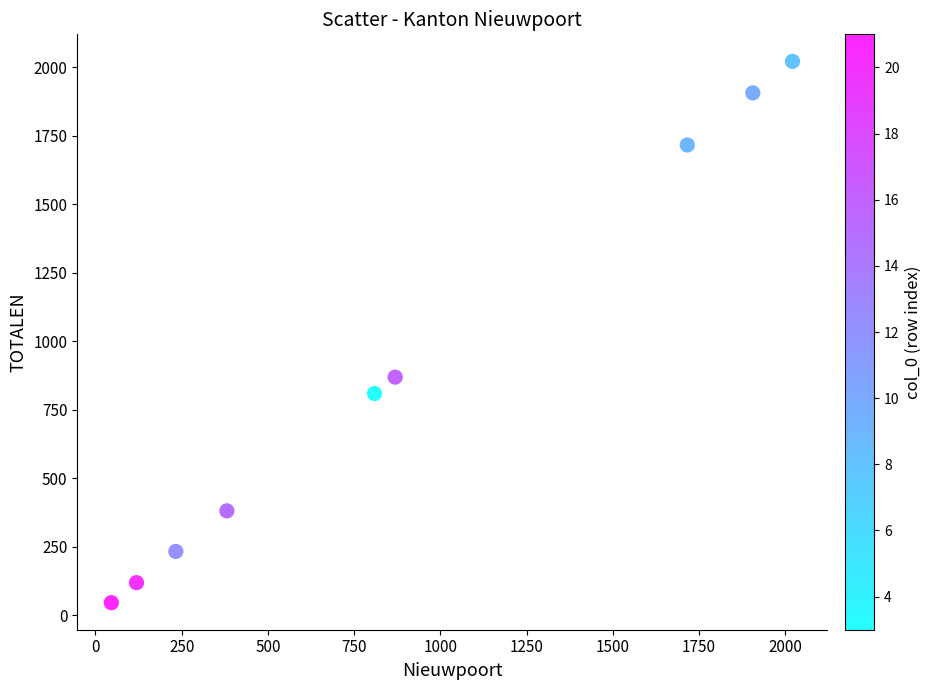

What Y value in the scatter plot is closest to 1033?

869